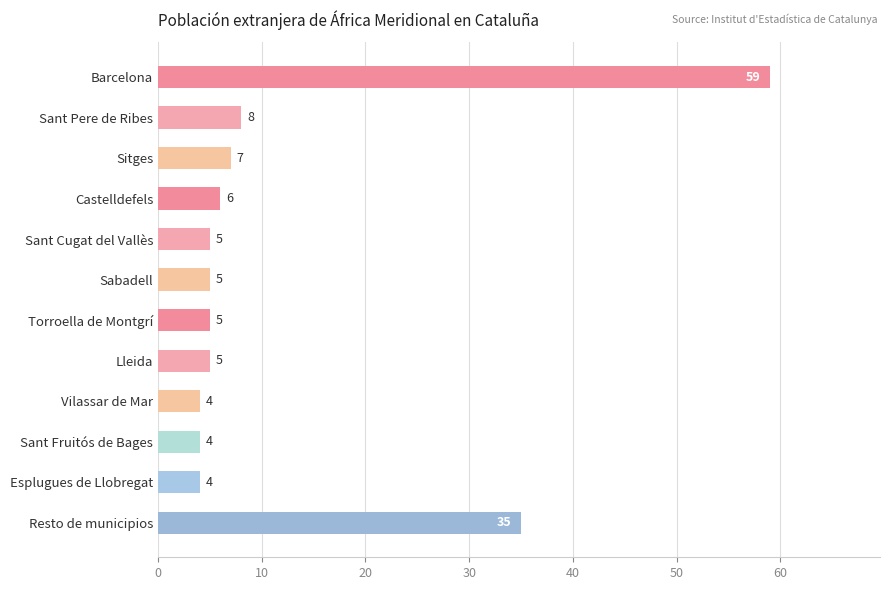

At which category does the chart reach its peak across all series?

Barcelona